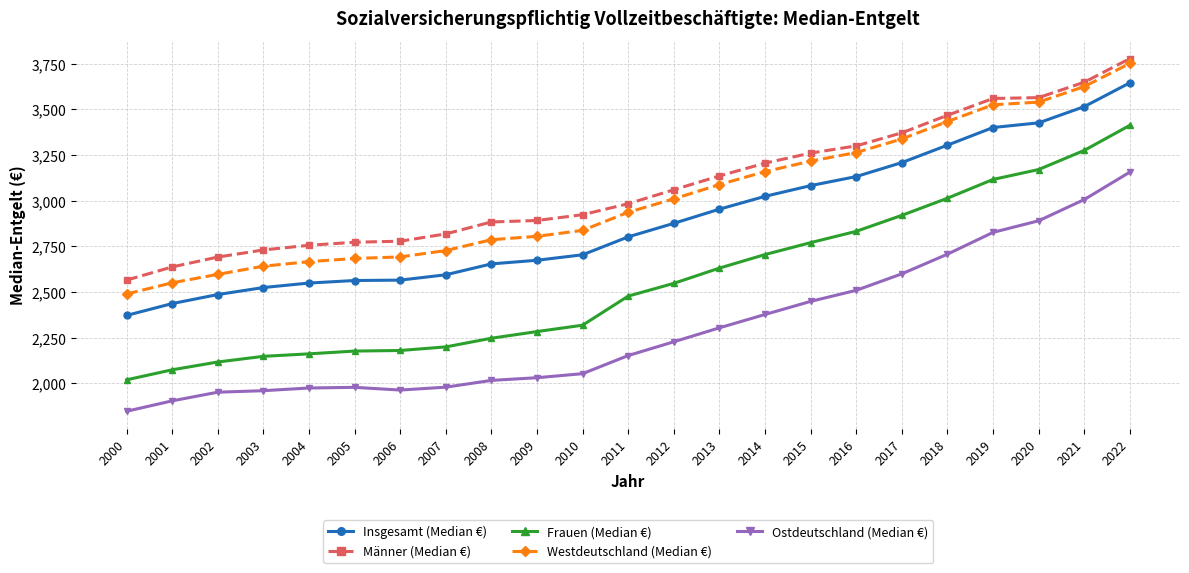

What is the sum of all Frauen (Median €) values?

58803.8